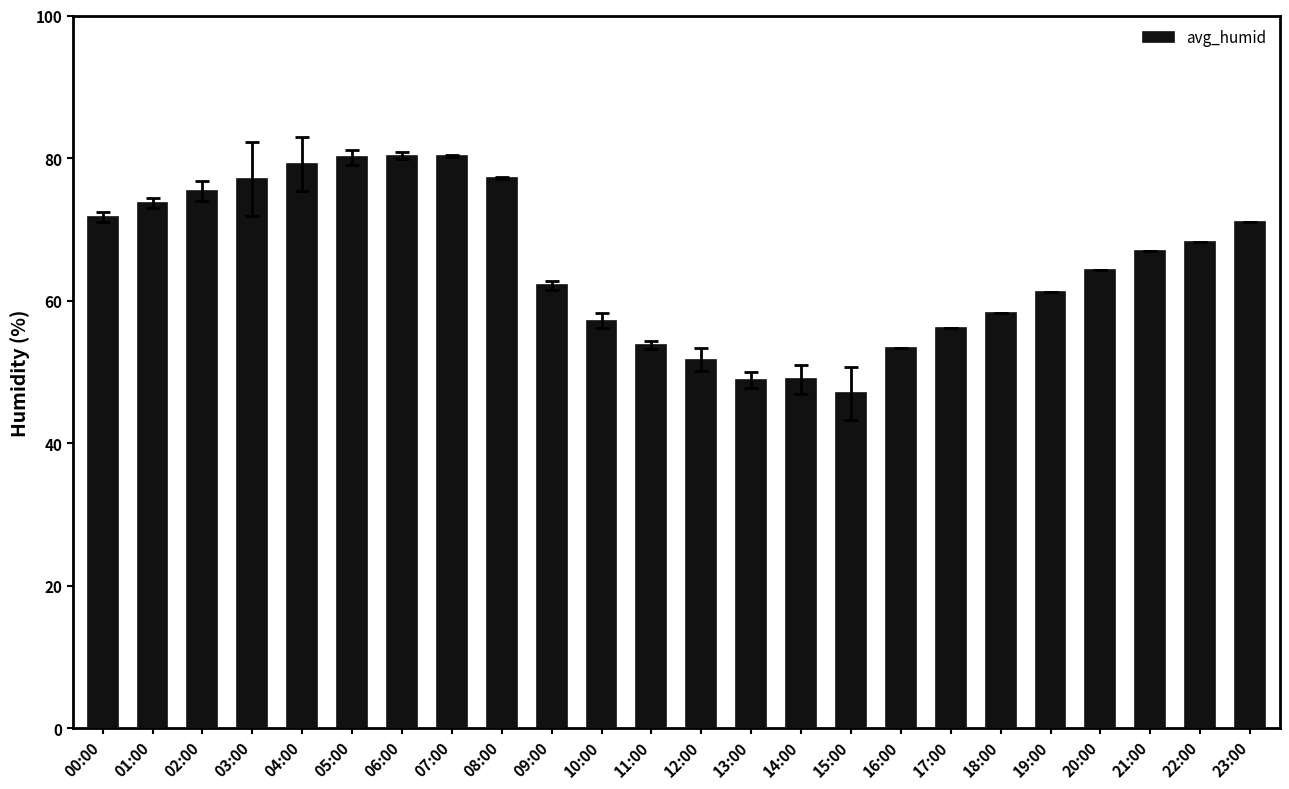

Which has a higher value, 11:00 or 18:00?

18:00